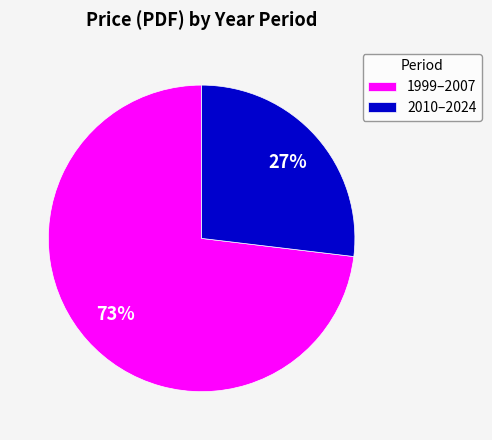

Rank the categories by value from lowest to highest.

2010–2024, 1999–2007